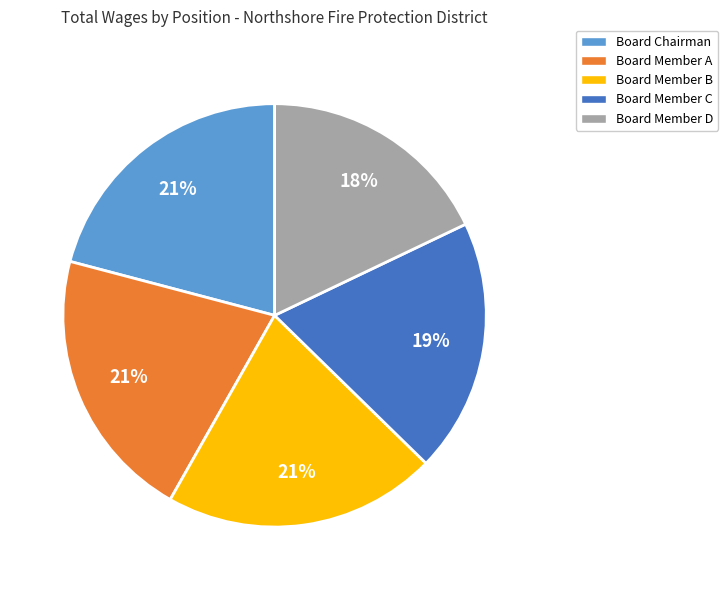

Do Board Member C and Board Chairman together represent more than half of the pie?

No